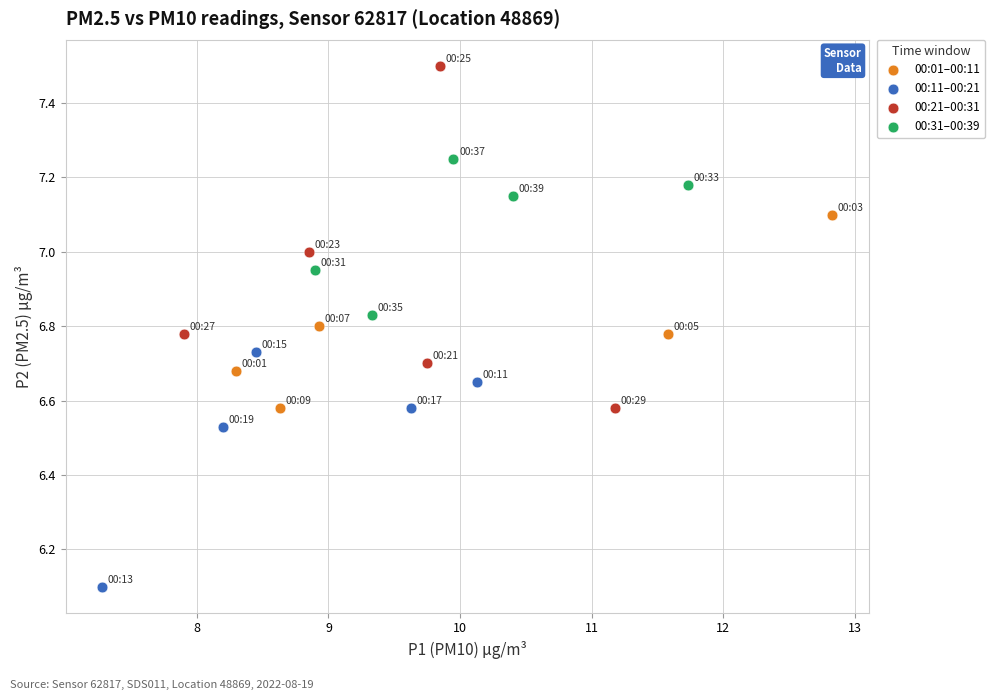

Which series contains the highest Y value?

00:21–00:31